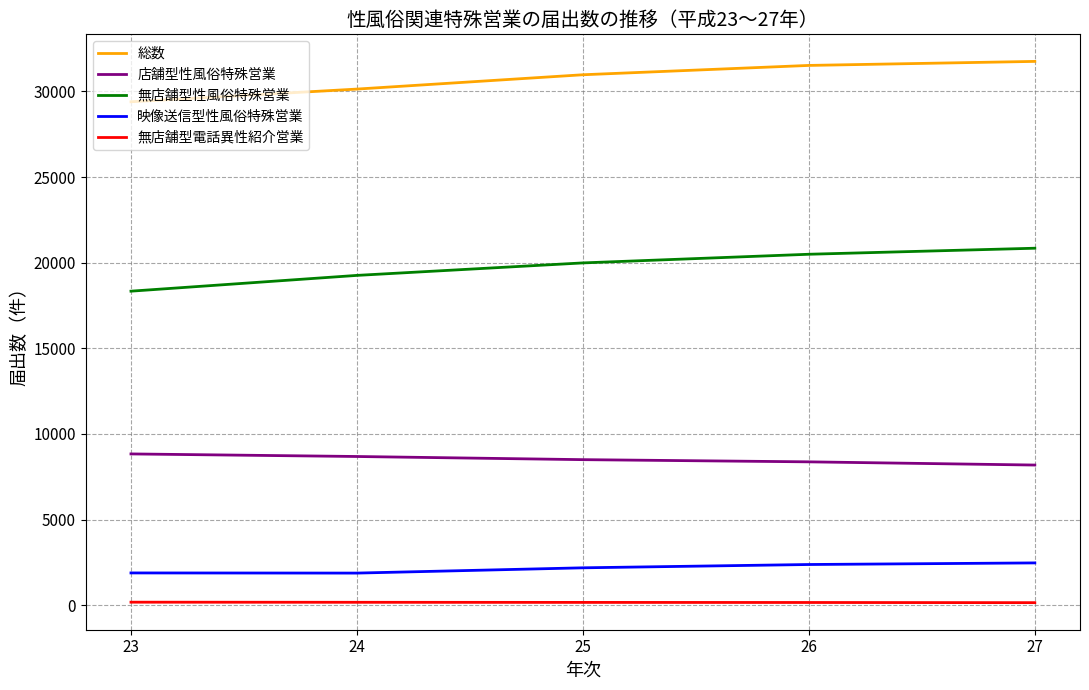

What are all the series names shown in the legend?

総数, 店舗型性風俗特殊営業, 無店舗型性風俗特殊営業, 映像送信型性風俗特殊営業, 無店舗型電話異性紹介営業